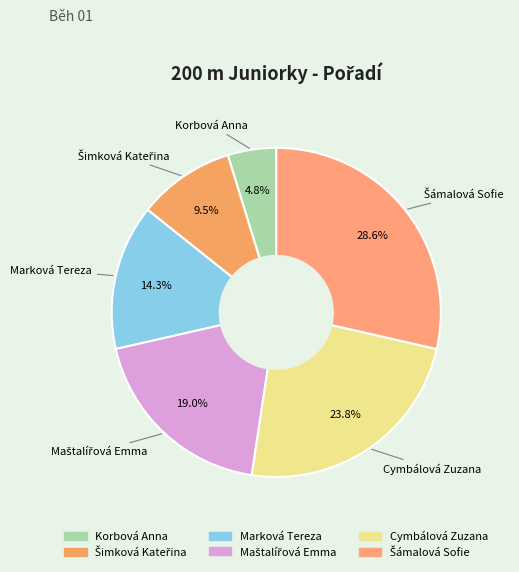

How many slices are in this pie chart?

6